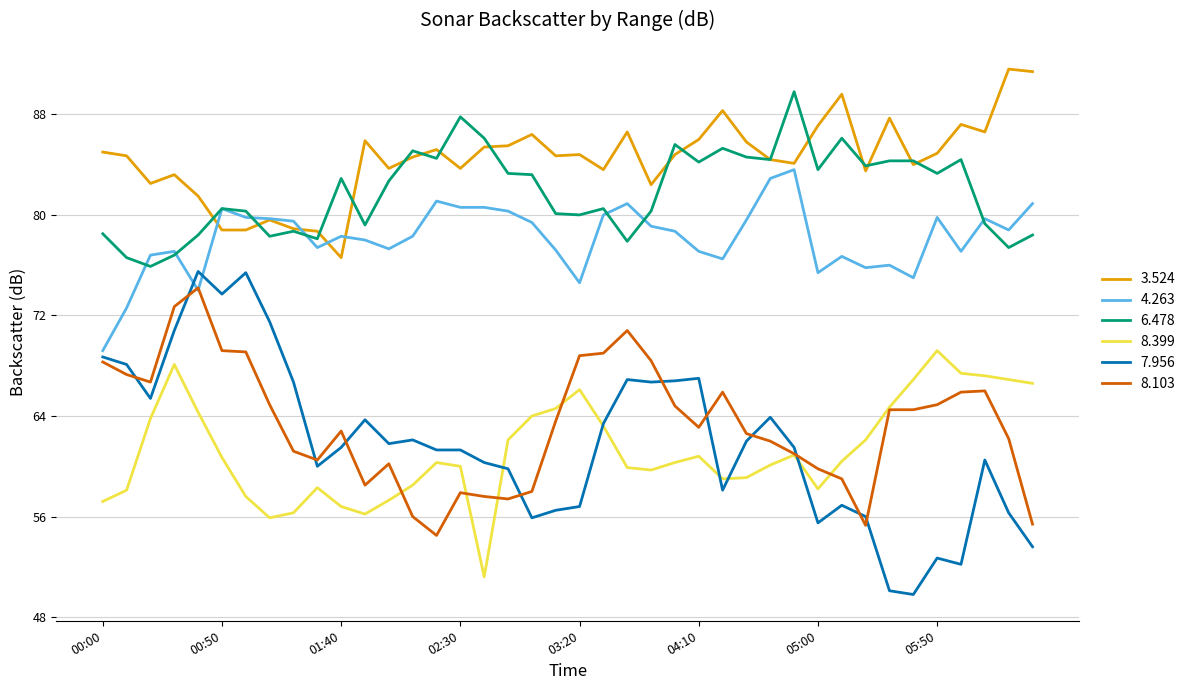

Which series has the widest spread of values?

7.956